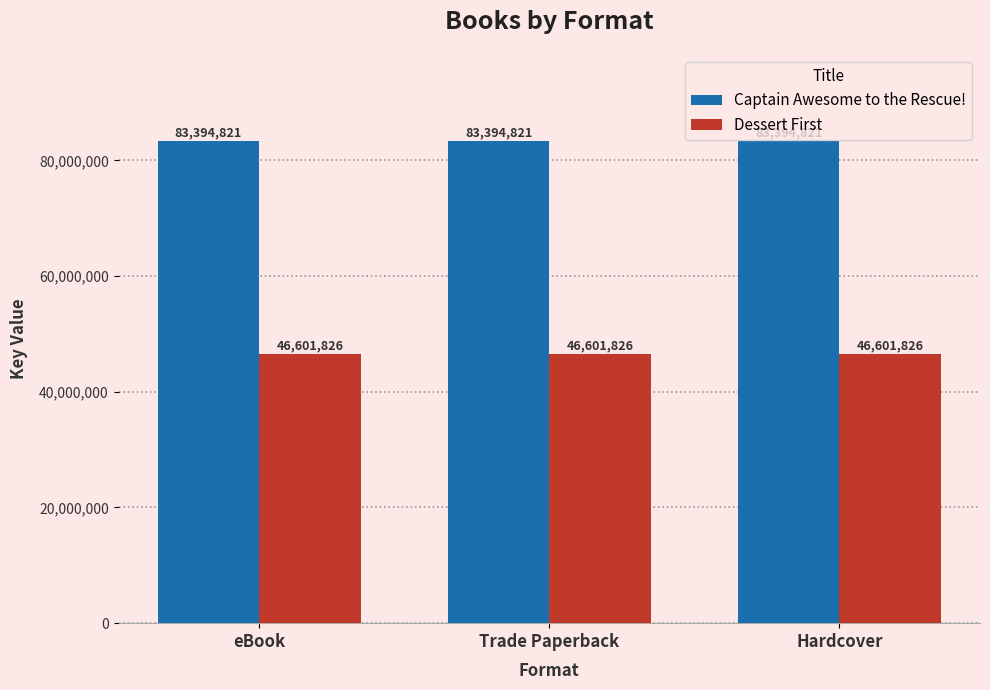

What is the spread (max minus min) of values at Trade Paperback?

36792995